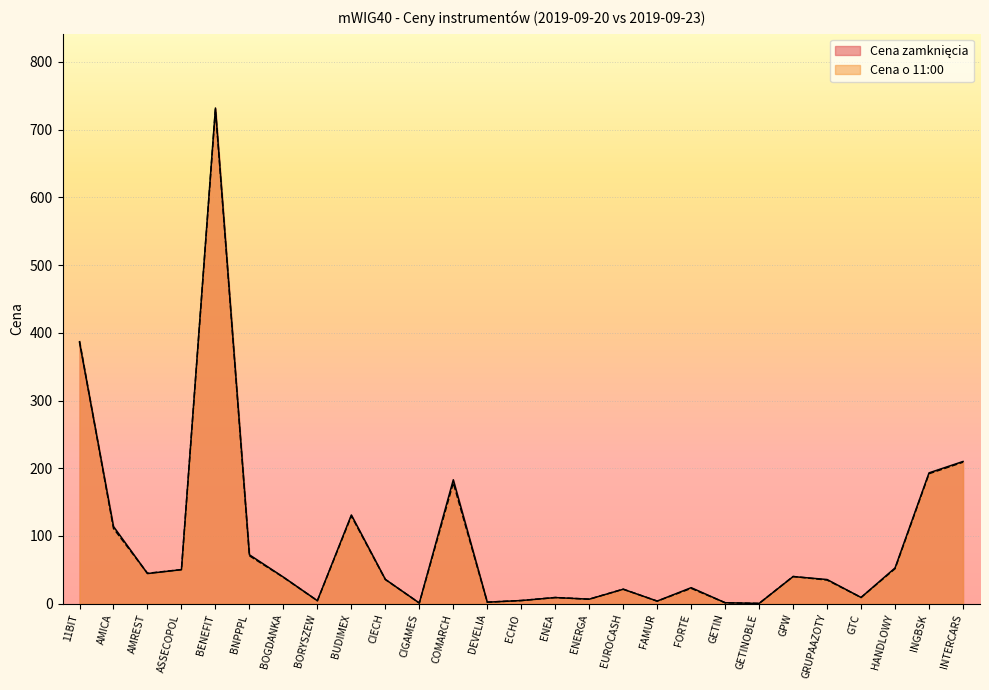

How many data points does each series have?

27